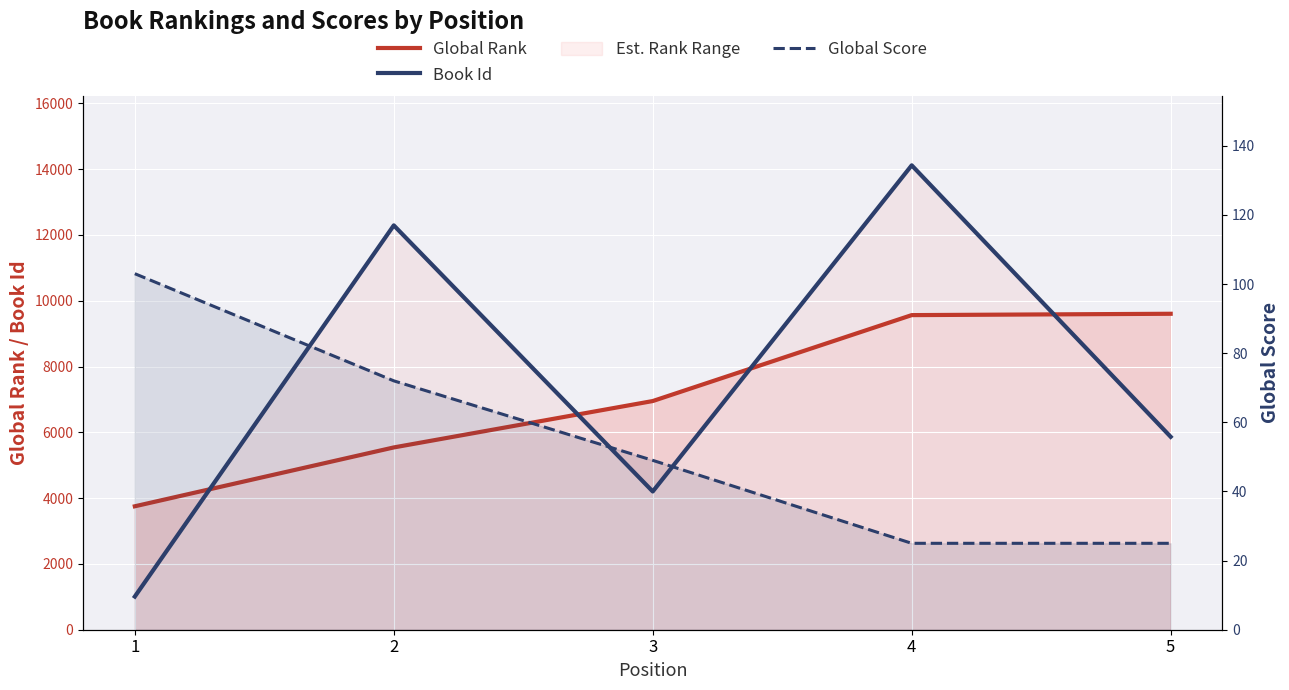

Is it true that Book Id equals 12291 at 2?

True